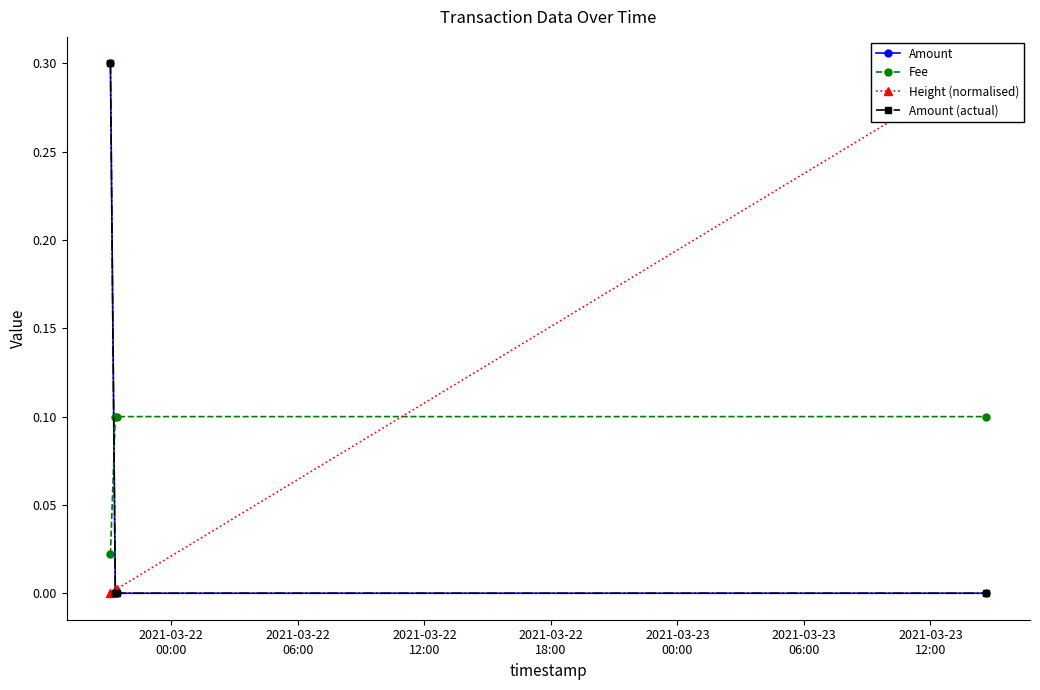

The value of Height (normalised) at 2021-03-22
06:00 is 0.0. True or false?

True